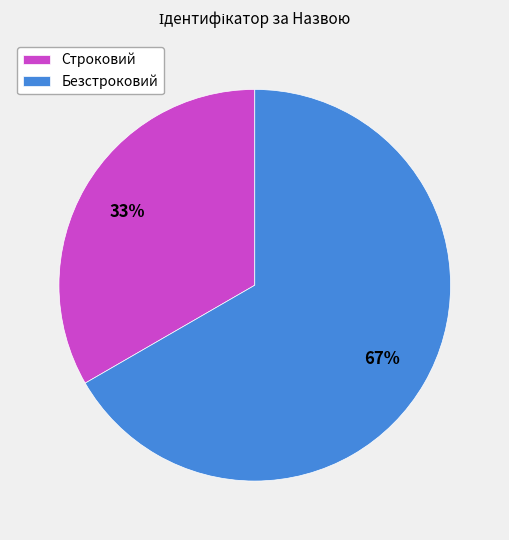

Rank the categories by value from lowest to highest.

Строковий, Безстроковий